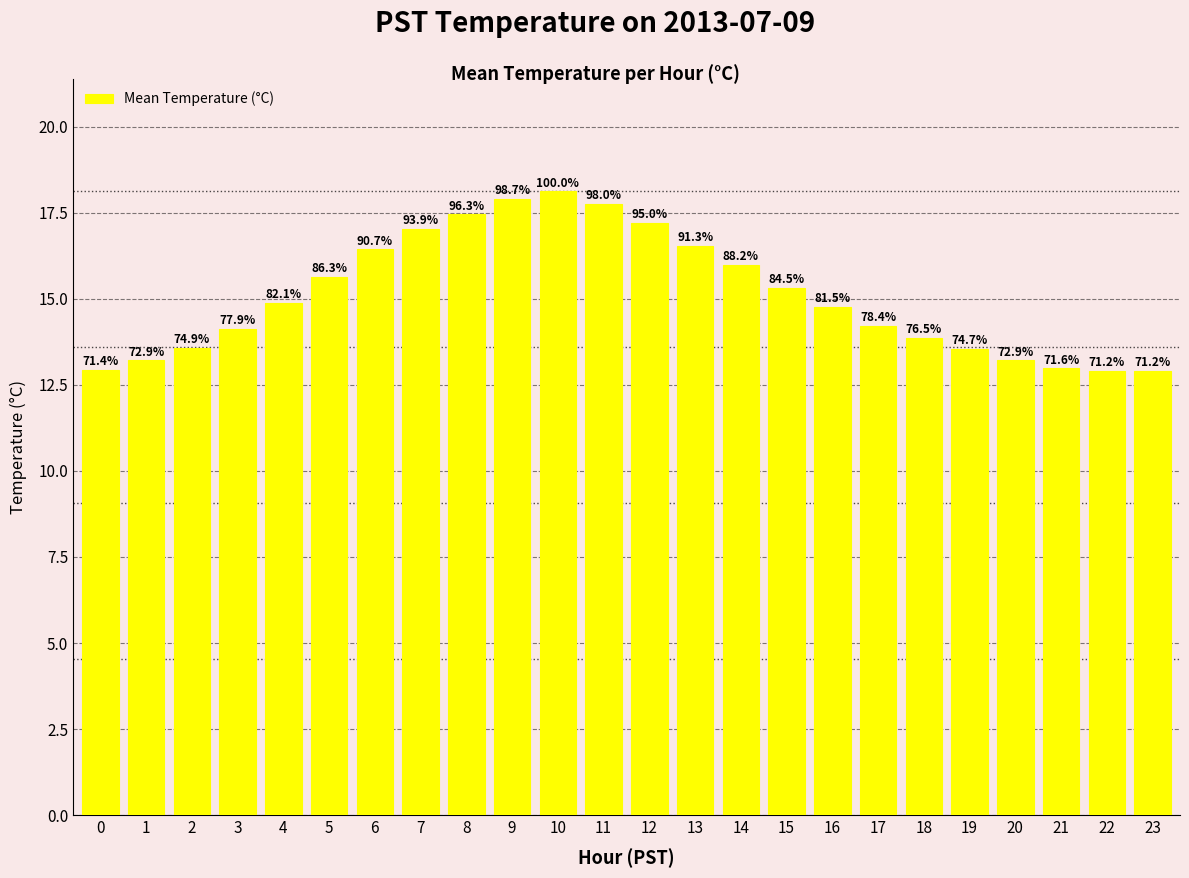

Are the bars horizontal?

No